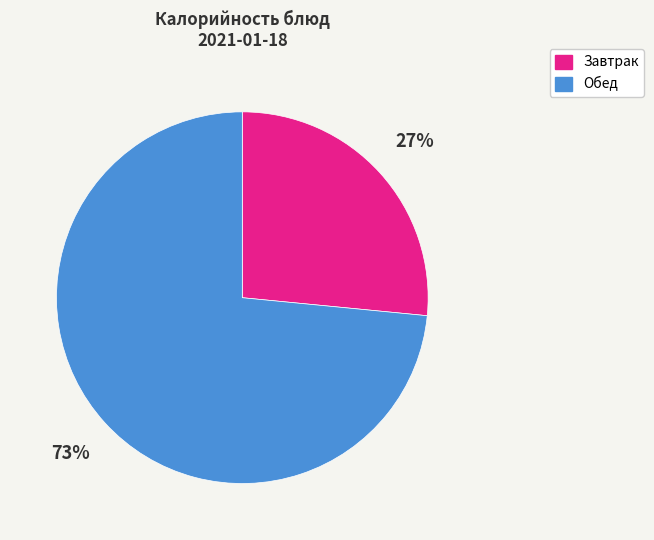

Is there any slice that represents more than half of the pie?

Yes